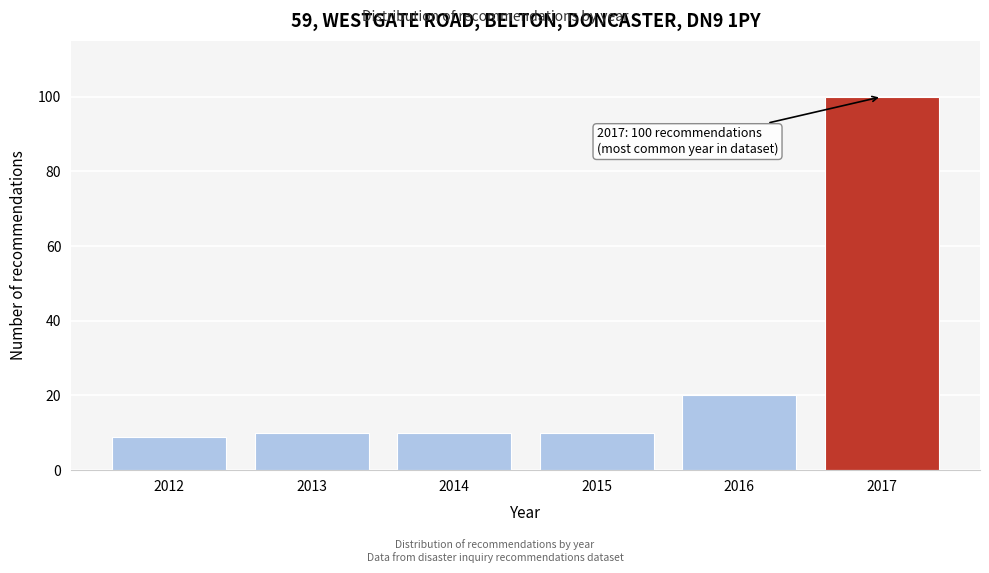

Reading right to left, extract all data points from this chart.

100	20	10	10	10	9